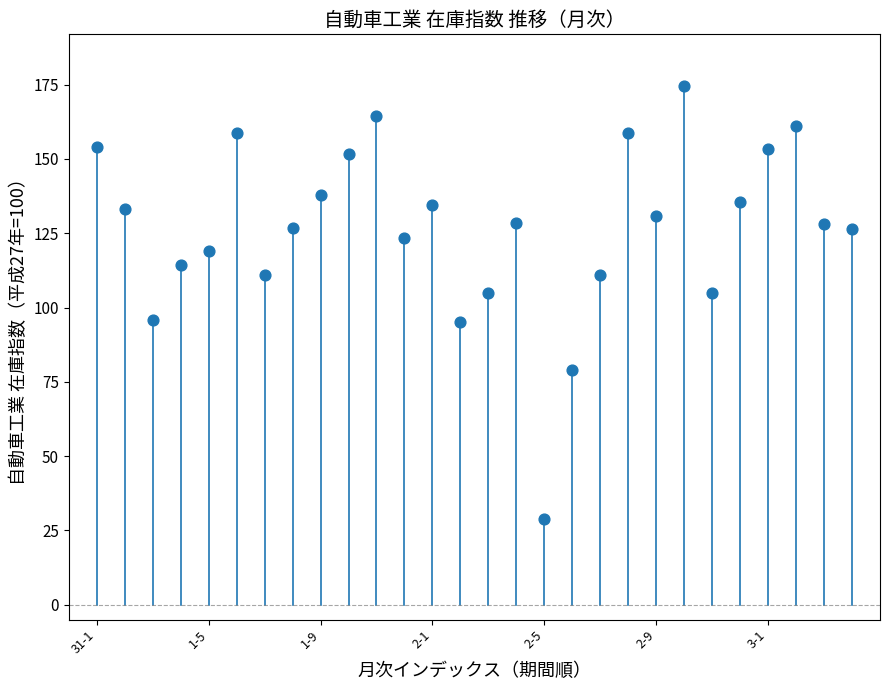

What is the range of Y values (max minus min)?

145.6